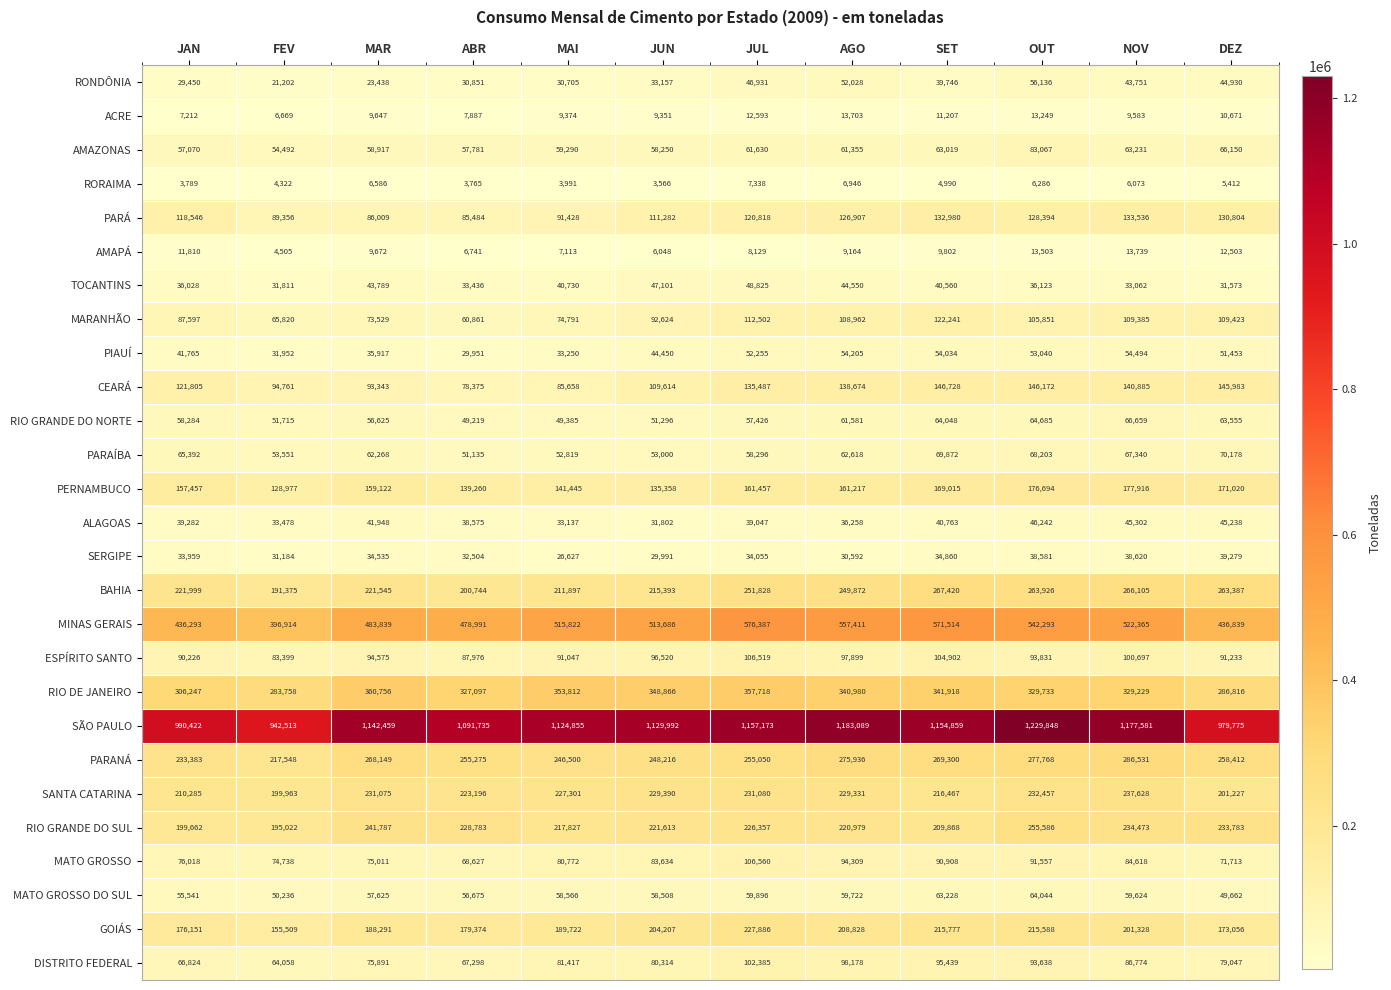

What is the difference between the maximum and minimum values in the RIO DE JANEIRO series?

76998